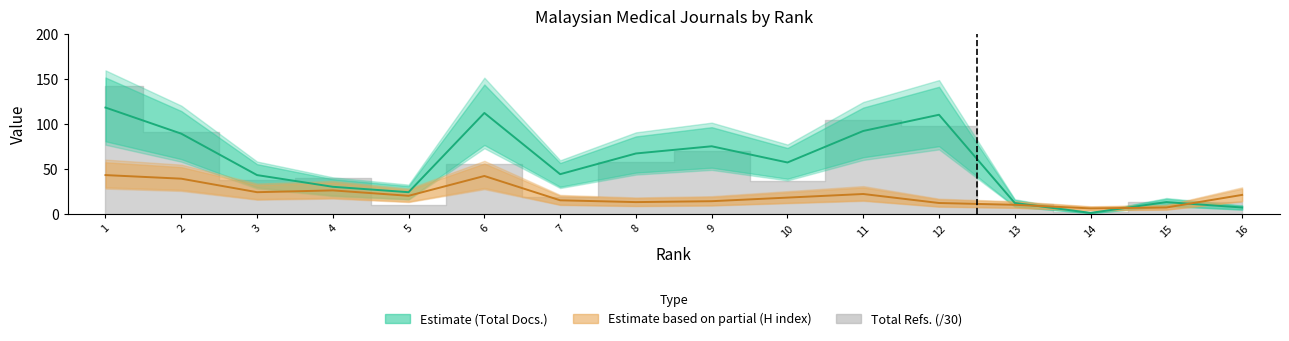

How many lines are shown in the chart?

2